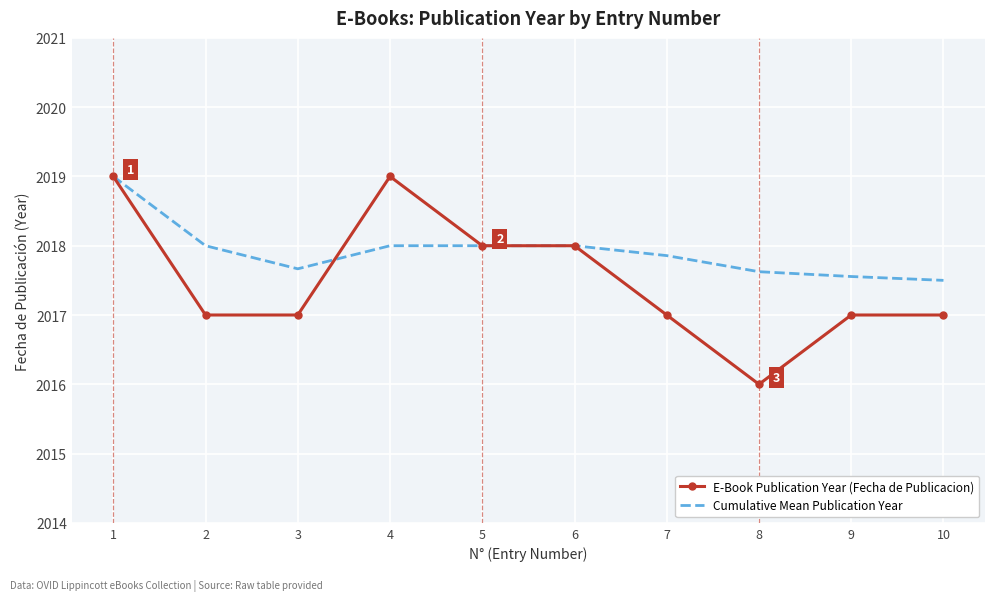

At which label does E-Book Publication Year (Fecha de Publicacion) first exceed 2017?

1